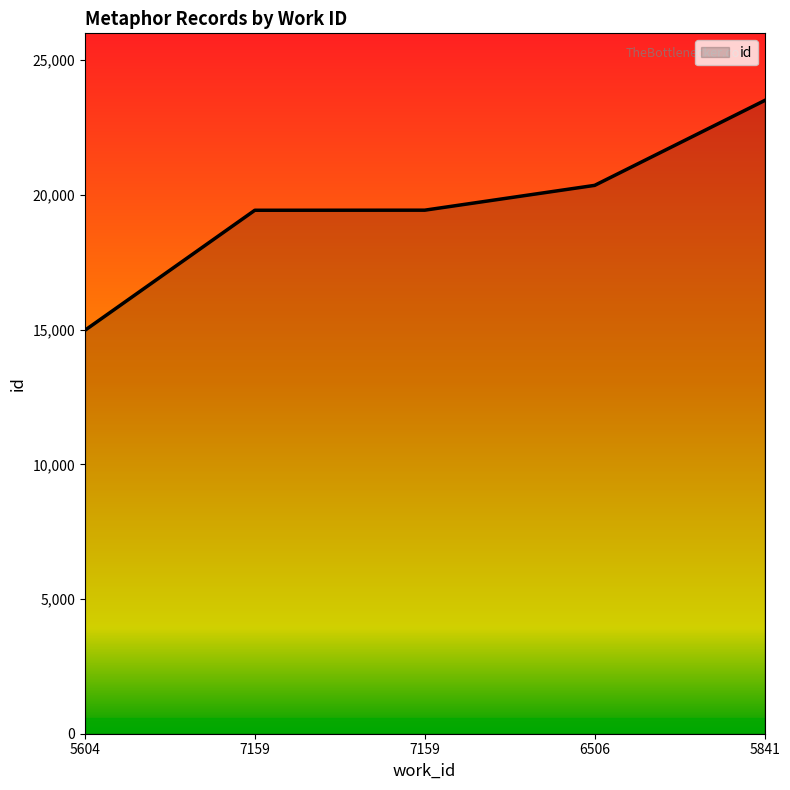

Which category has the lowest value across all series?

5604